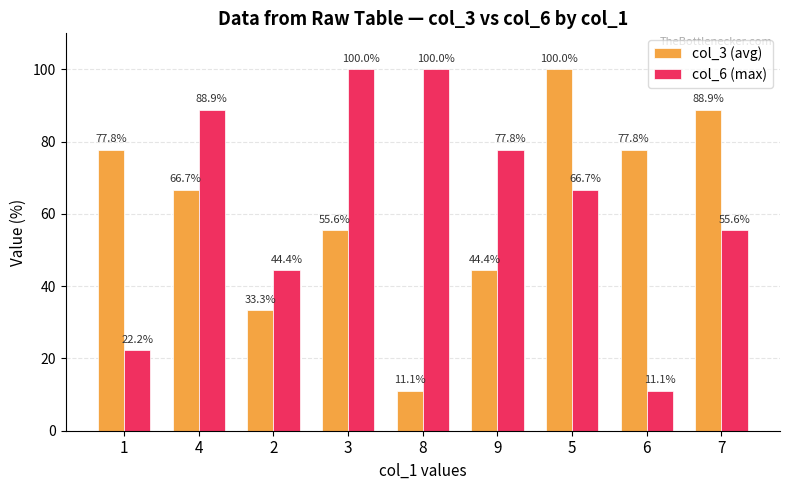

What position from the right is 6?

2